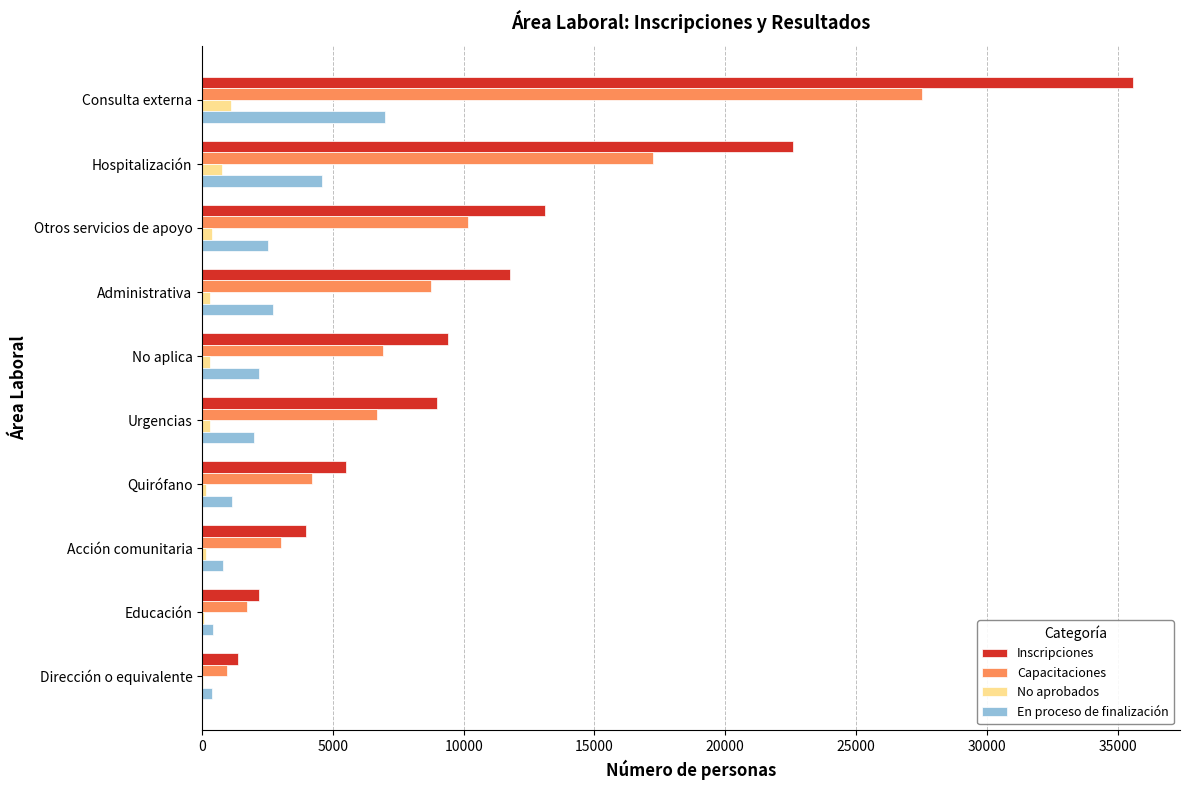

Which series has the largest total across all categories?

Inscripciones